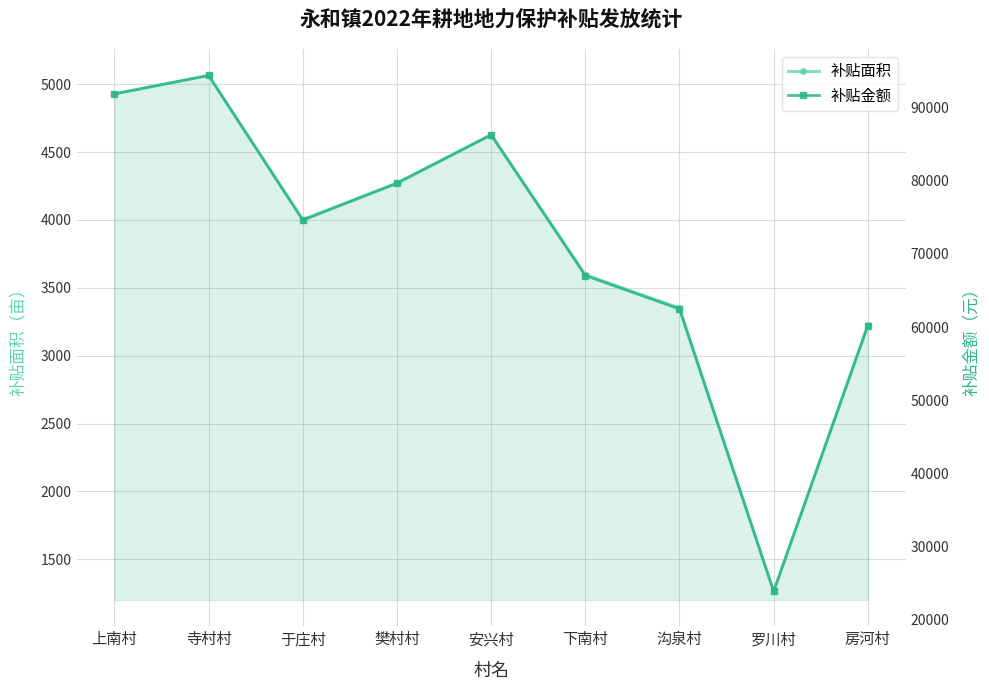

The 补贴面积 series shows 5089.1 at 沟泉村. True or false?

False